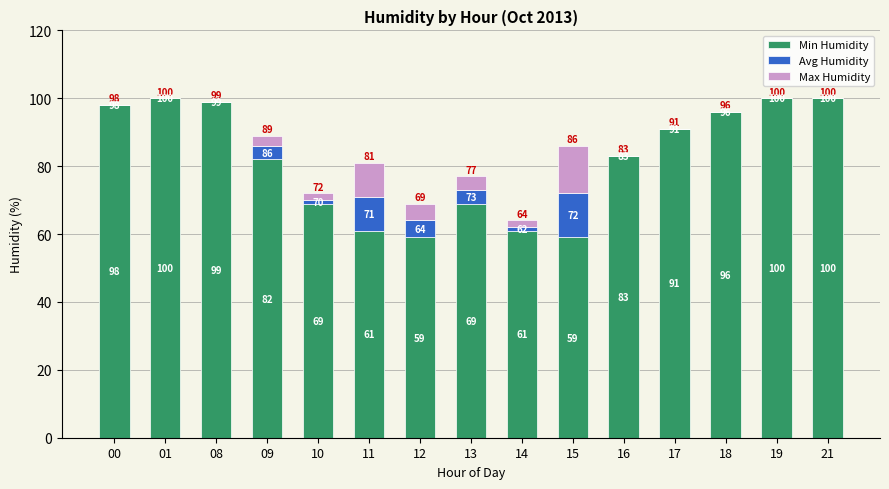

What is the total value across all series at 12?

69